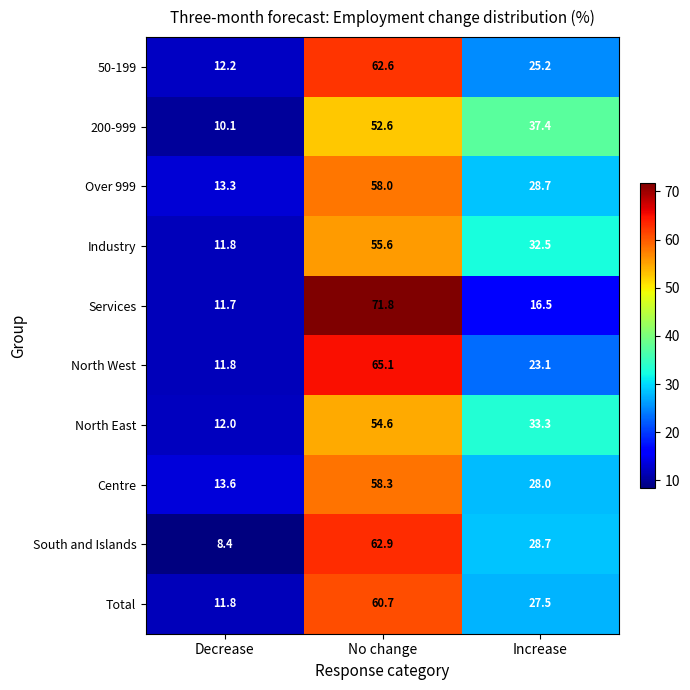

What is the average value of the North West series?

33.3